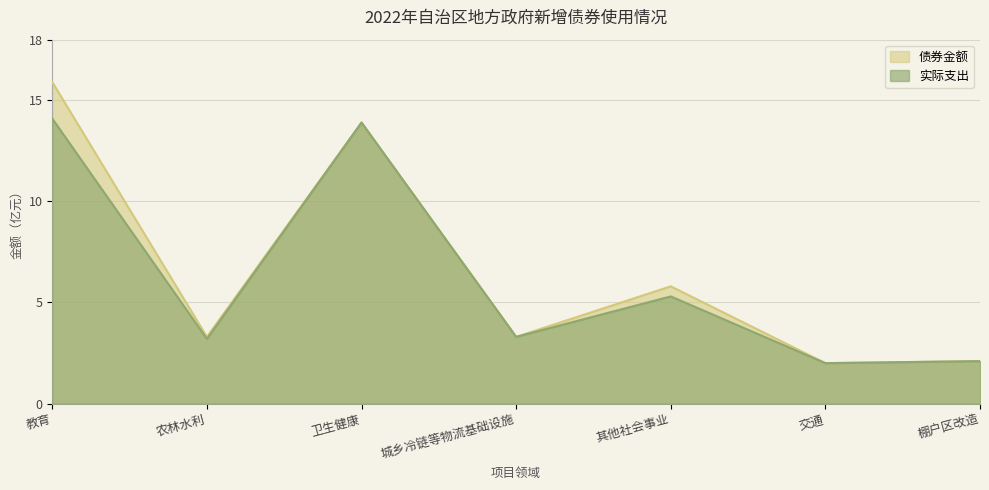

What is the difference between the maximum and minimum values in the 债券金额 series?

13.9